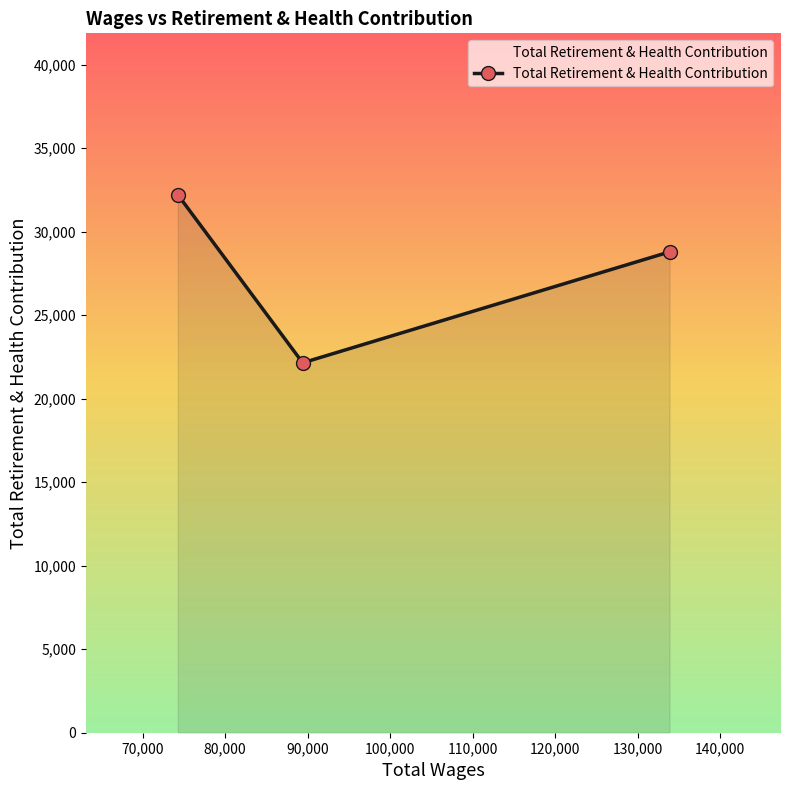

What is the value of the 1st point from the left?

32207